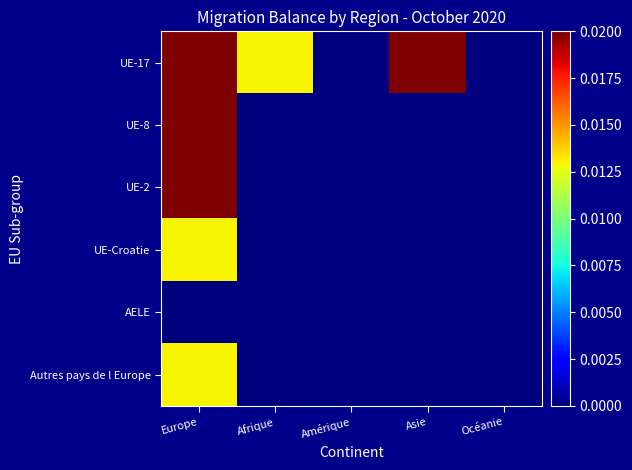

Reading left to right, list all the values displayed in this chart.

UE-17: Europe=1.0	Afrique=0.0	Amérique=0.0	Asie=0.1	Océanie=0.0
UE-8: Europe=0.3	Afrique=0.0	Amérique=0.0	Asie=0.0	Océanie=0.0
UE-2: Europe=0.1	Afrique=0.0	Amérique=0.0	Asie=0.0	Océanie=0.0
UE-Croatie: Europe=0.0	Afrique=0.0	Amérique=0.0	Asie=0.0	Océanie=0.0
AELE: Europe=0.0	Afrique=0.0	Amérique=0.0	Asie=0.0	Océanie=0.0
Autres pays de l Europe: Europe=0.0	Afrique=0.0	Amérique=0.0	Asie=0.0	Océanie=0.0